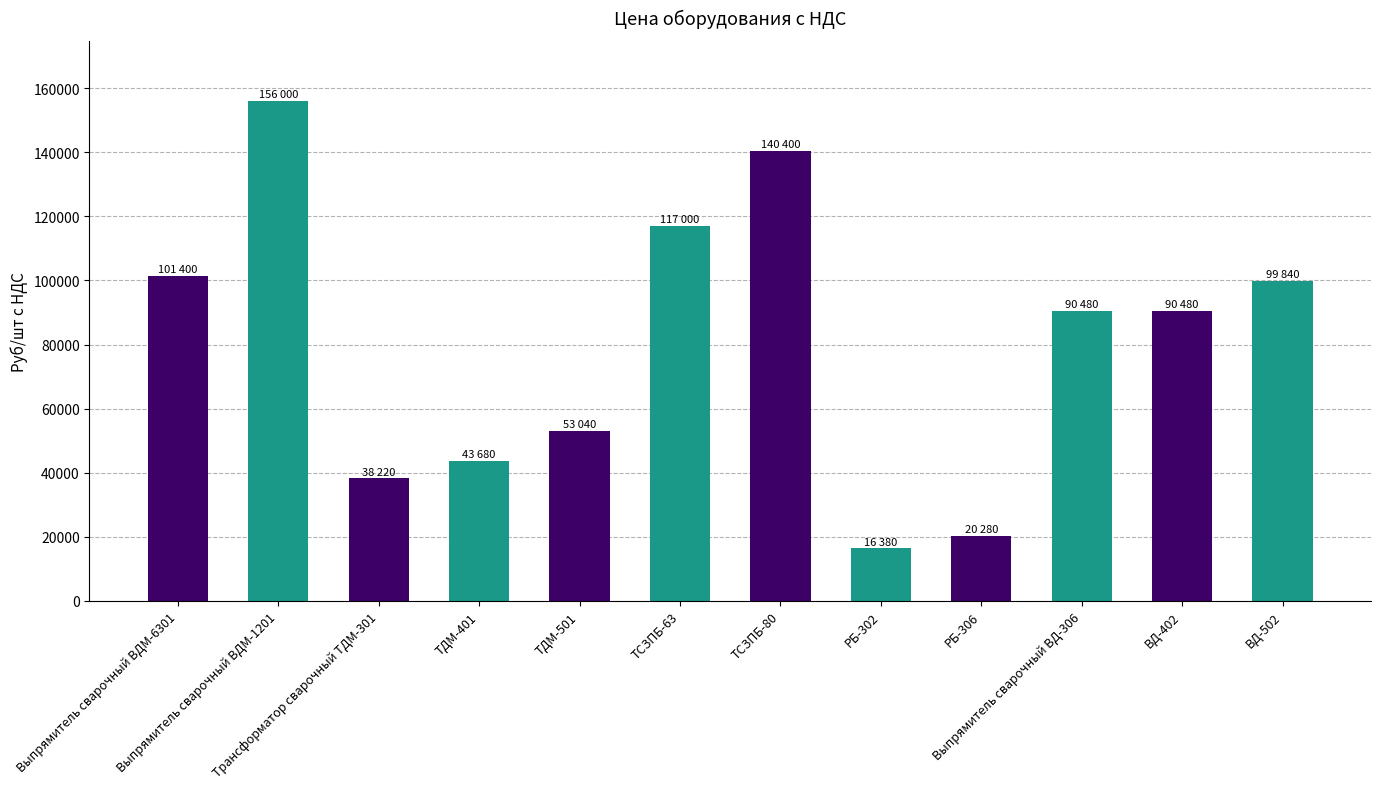

Reading right to left, list all the values displayed in this chart.

ВД-502=99840	ВД-402=90480	Выпрямитель сварочный ВД-306=90480	РБ-306=20280	РБ-302=16380	ТСЗПБ-80=140400	ТСЗПБ-63=117000	ТДМ-501=53040	ТДМ-401=43680	Трансформатор сварочный ТДМ-301=38220	Выпрямитель сварочный ВДМ-1201=156000	Выпрямитель сварочный ВДМ-6301=101400